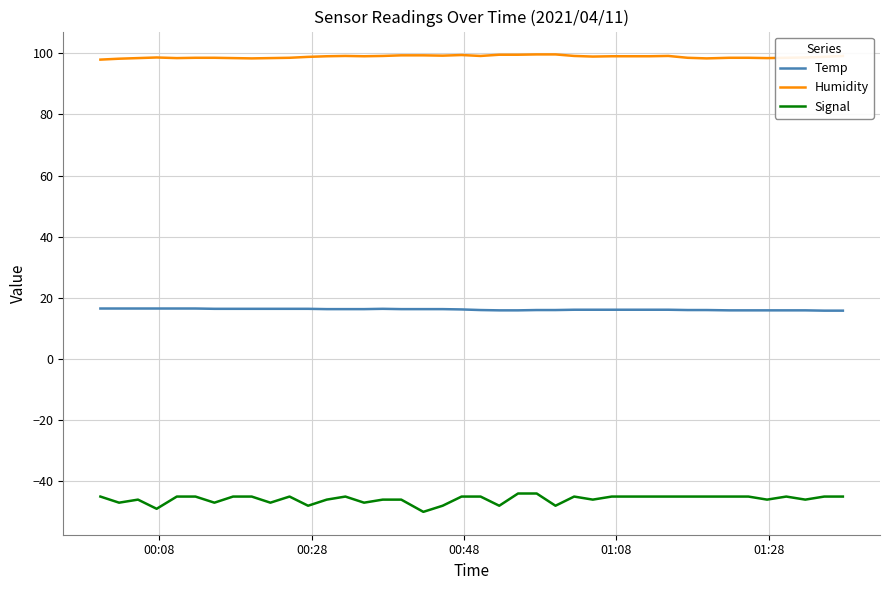

Does the chart have visible grid lines?

Yes